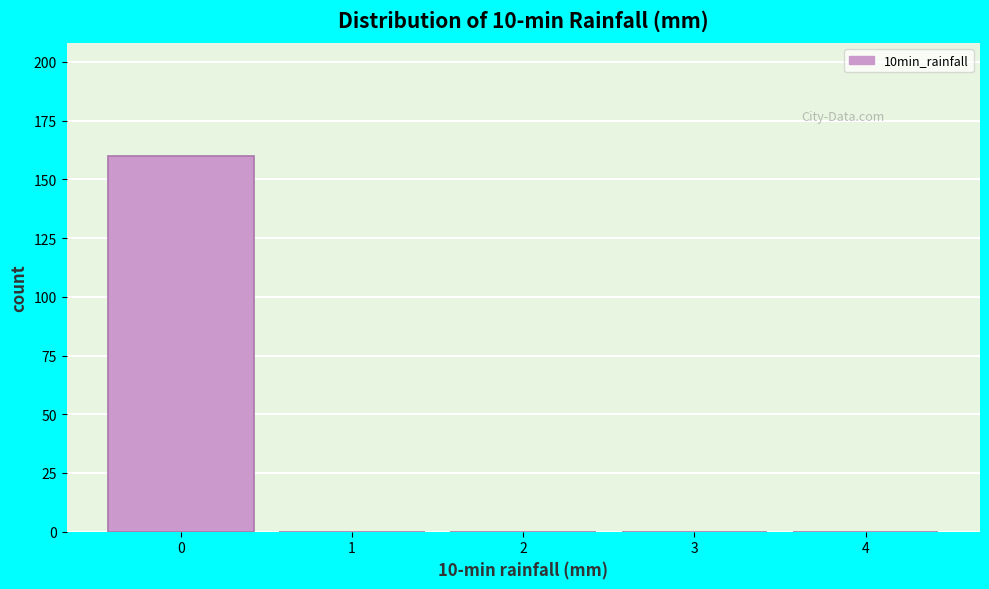

Reading left to right, extract all data points from this chart.

0=160	1=0	2=0	3=0	4=0